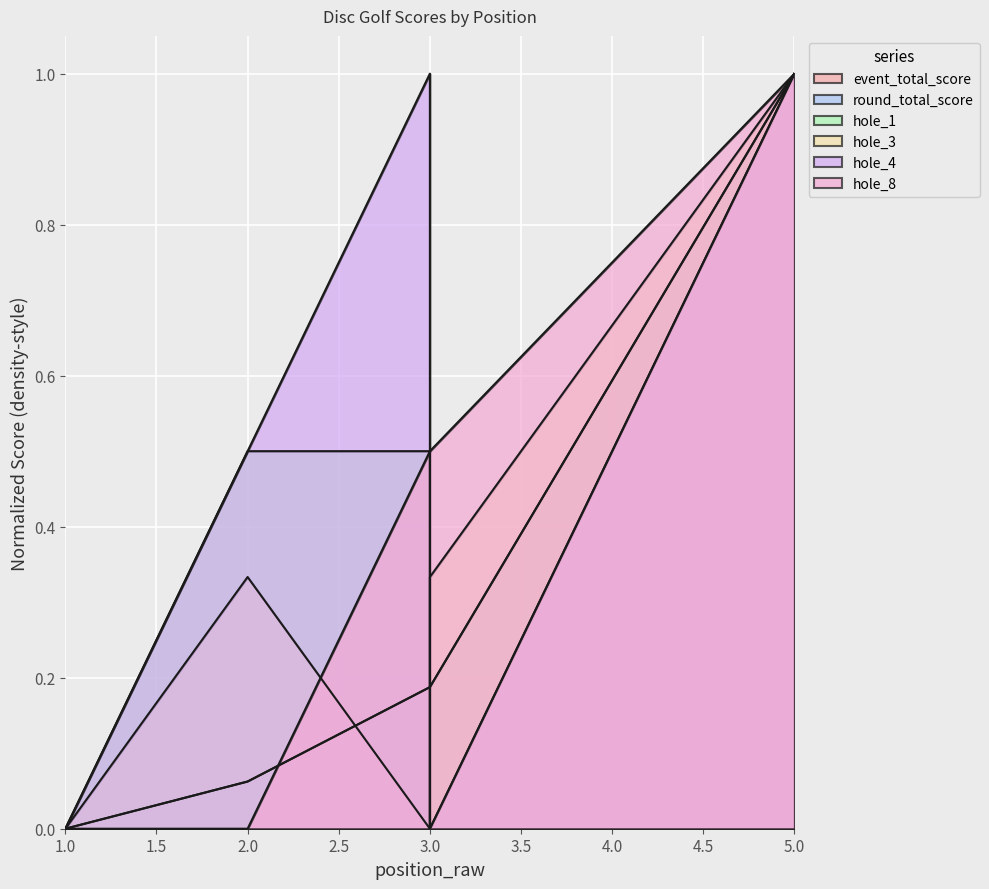

What is the maximum value for hole_1?

1.0